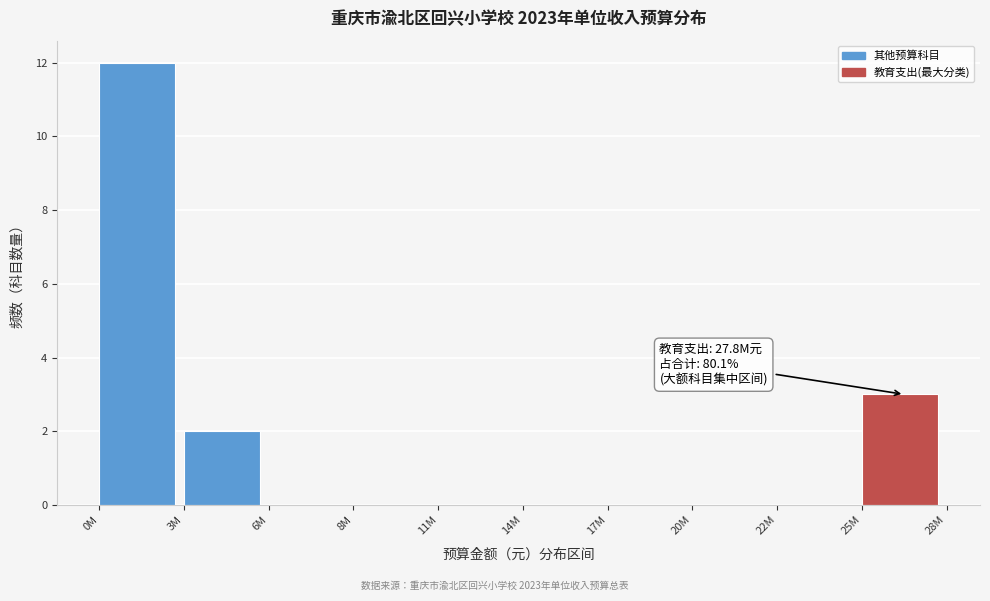

Reading left to right, transcribe all the data shown in this chart.

0M=12	3M=2	6M=0	8M=0	11M=0	14M=0	17M=0	20M=0	22M=0	25M=3